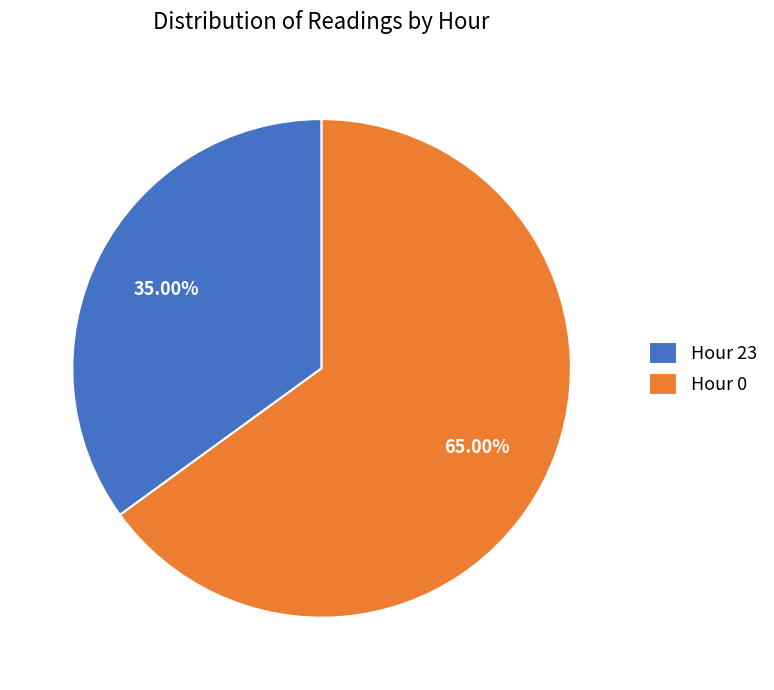

Rank the categories by value from lowest to highest.

Hour 23, Hour 0